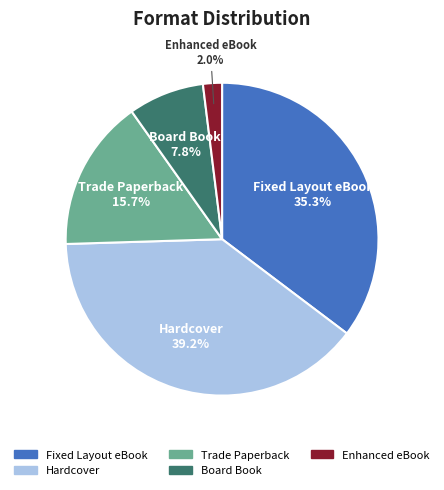

How many segments does this pie chart have?

5